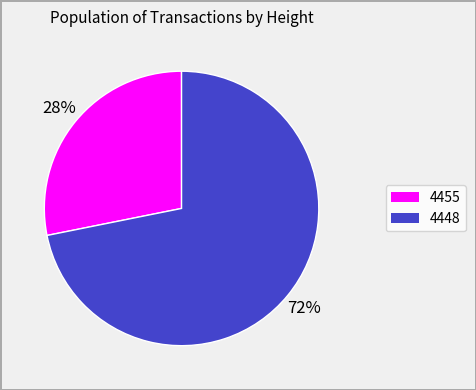

Is there a majority slice in this chart?

Yes